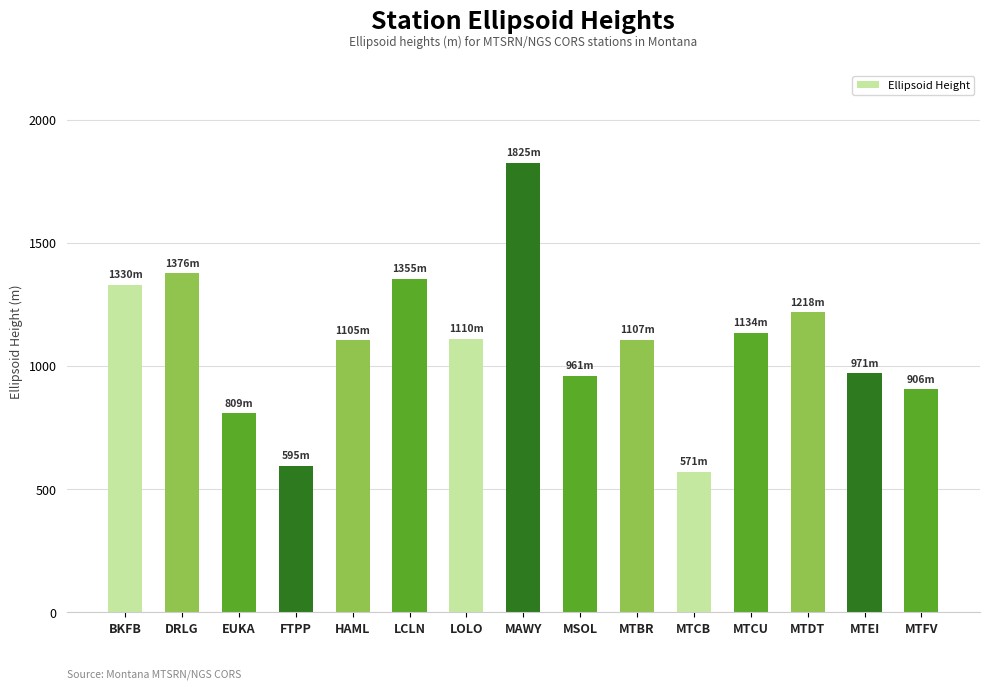

What is the label of the 4th bar from the right?

MTCU